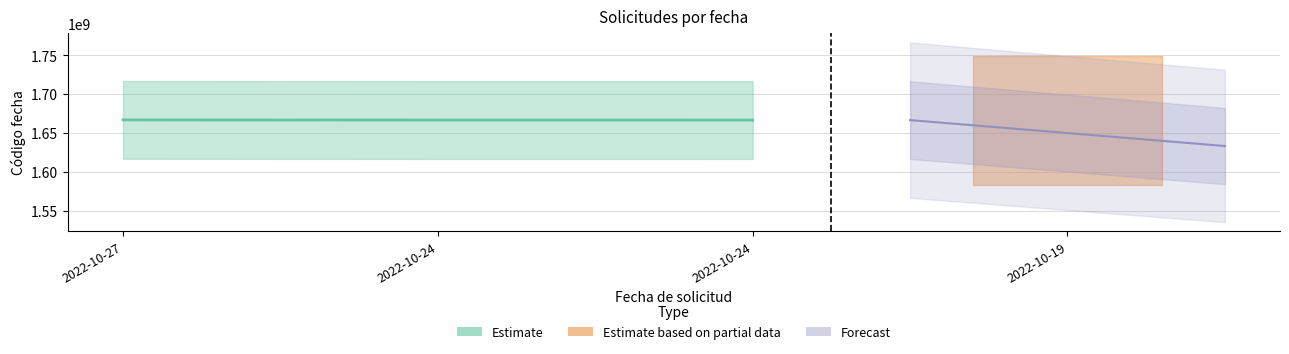

What is the ratio of the value at 2022-10-24 11:27:03 to the value at 2022-10-24 10:03:47?

1.0